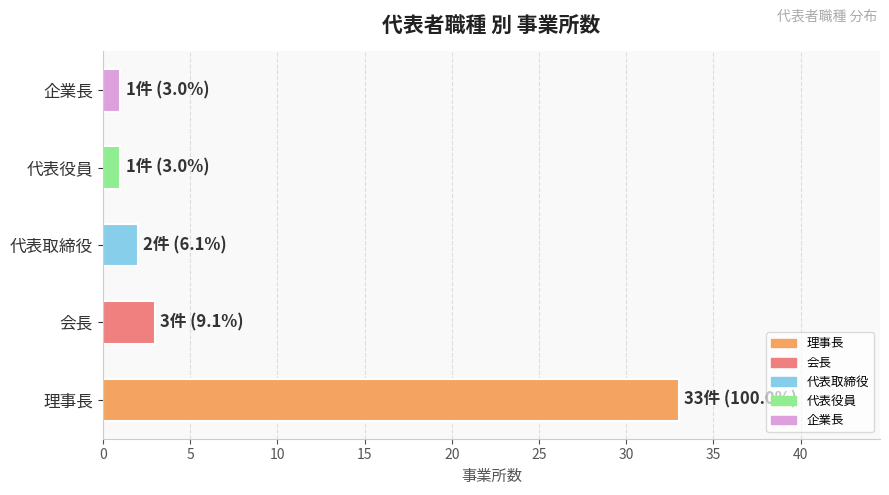

Are the bars horizontal?

Yes